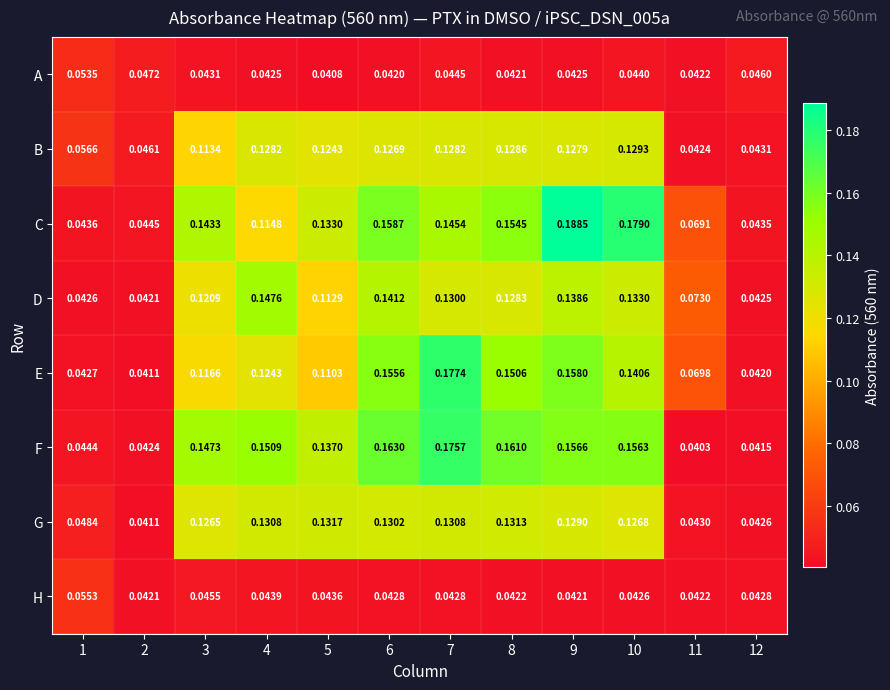

Which series has the largest total across all categories?

C